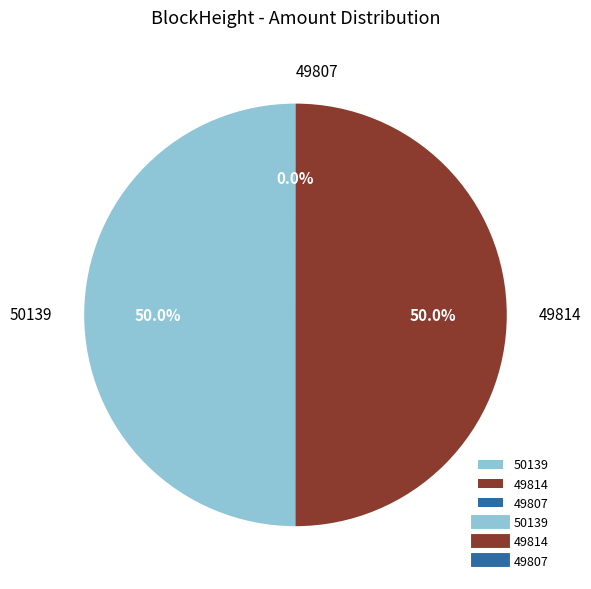

What percentage do 50139 and 49814 together represent?

100.0%